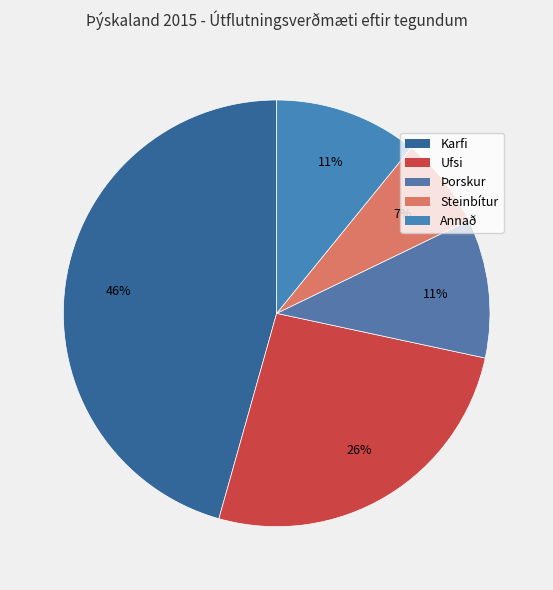

Rank the categories by value from highest to lowest.

Karfi, Ufsi, Annað, Þorskur, Steinbítur